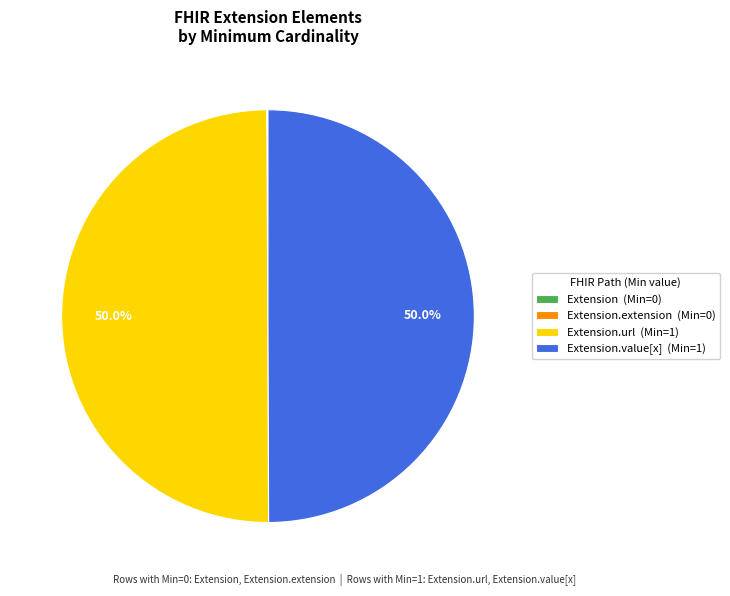

To the nearest percent, what is the average slice percentage?

25%